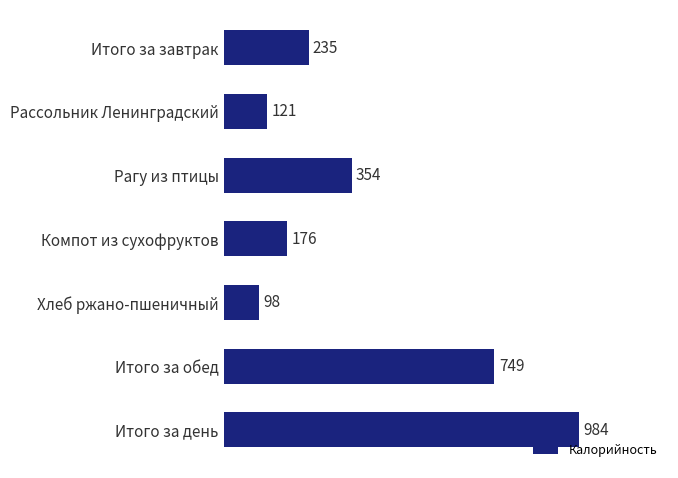

Reading bottom to top, extract all data points from this chart.

Итого за день=984	Итого за обед=749	Хлеб ржано-пшеничный=98	Компот из сухофруктов=176	Рагу из птицы=354	Рассольник Ленинградский=121	Итого за завтрак=235